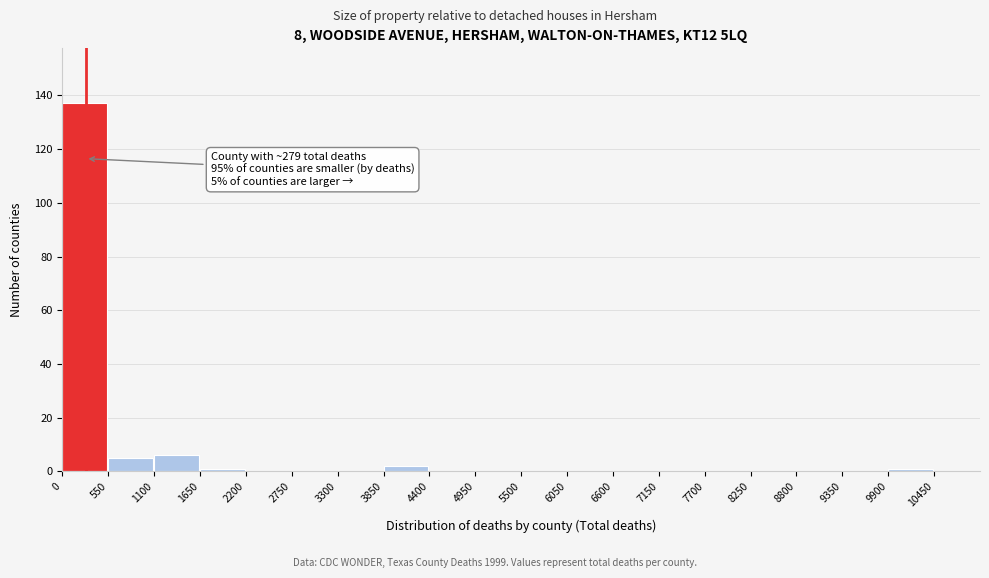

Over which range of the x-axis is the bar tallest?

0 to 550